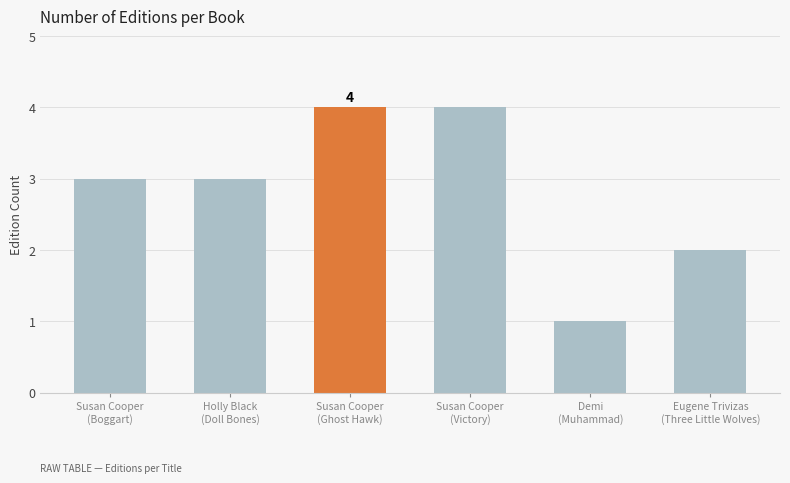

How many bars are there in total?

6